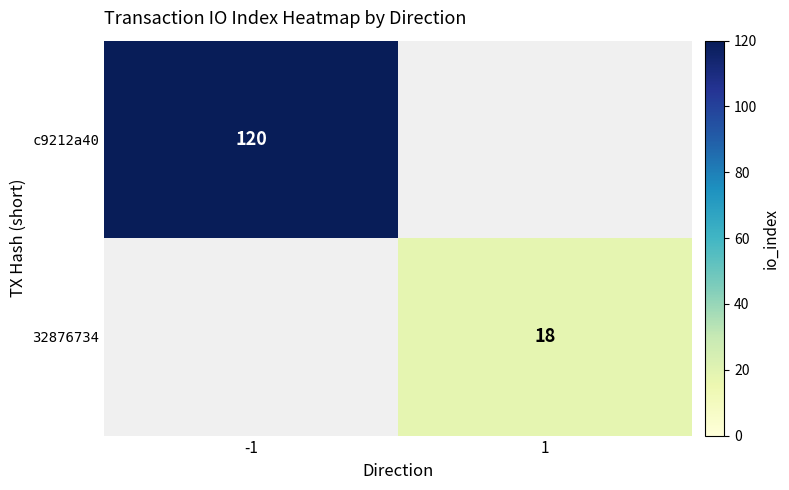

The value of 32876734 at 1 is 24.6. True or false?

False